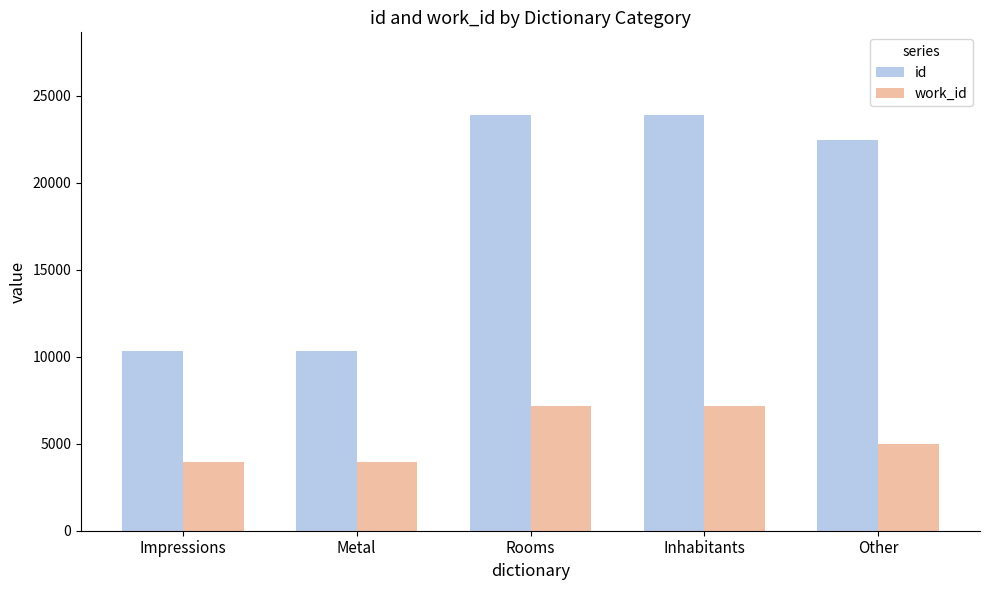

List the series in order of their overall mean, highest first.

id, work_id